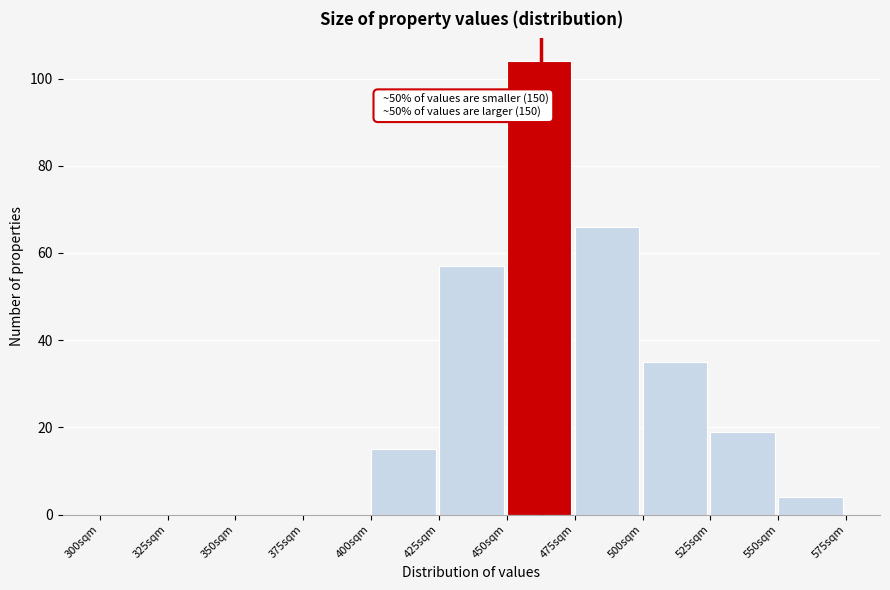

Which range on the x-axis has the tallest bar?

450 to 475